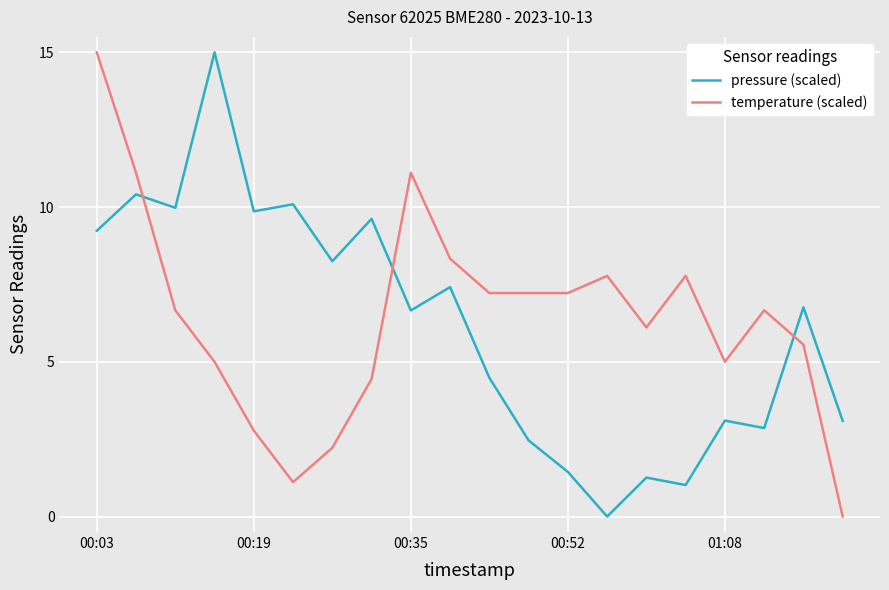

What is the maximum value shown in the chart?

15.0